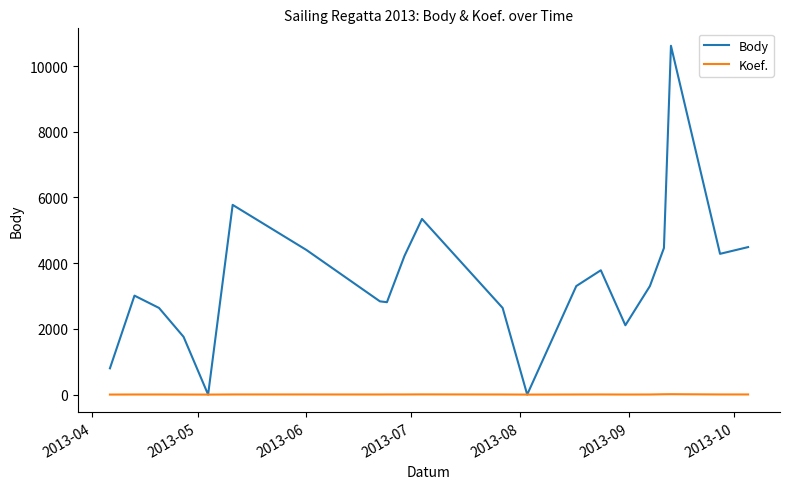

At how many categories does at least one series exceed 1506?

18